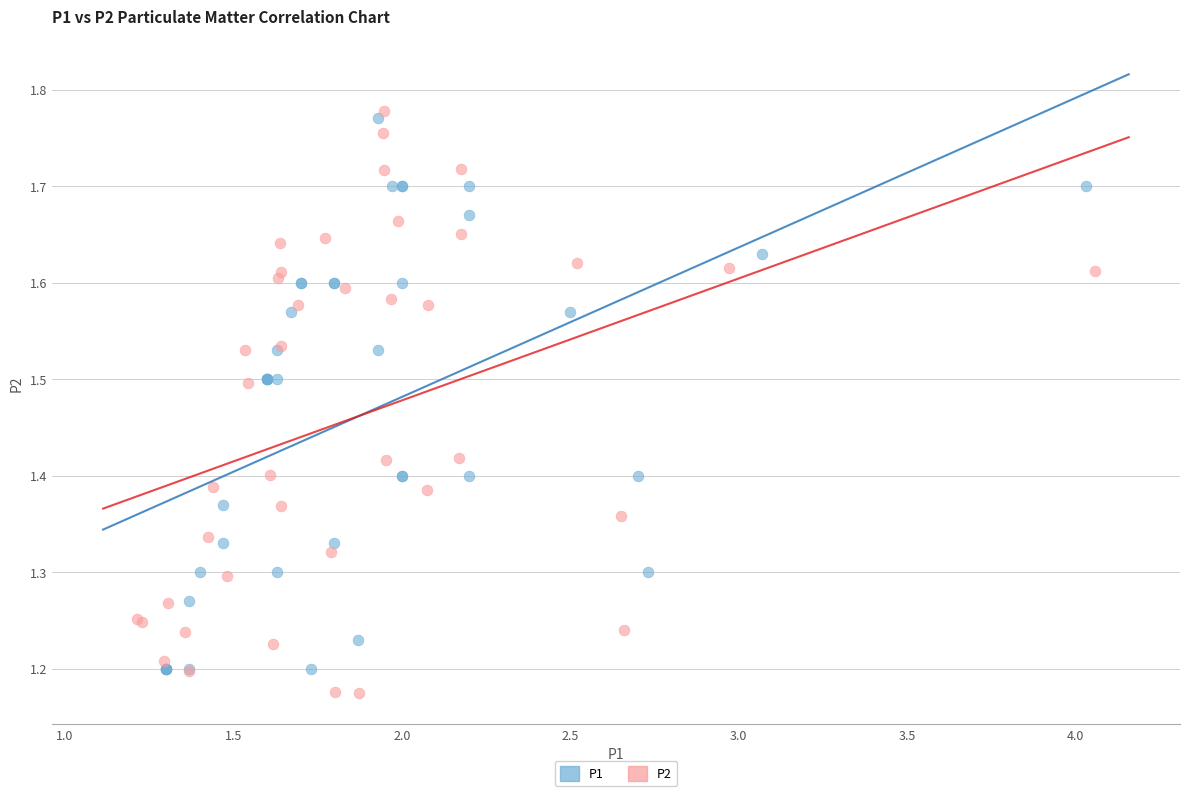

What are all the series names shown in the legend?

P1, P2